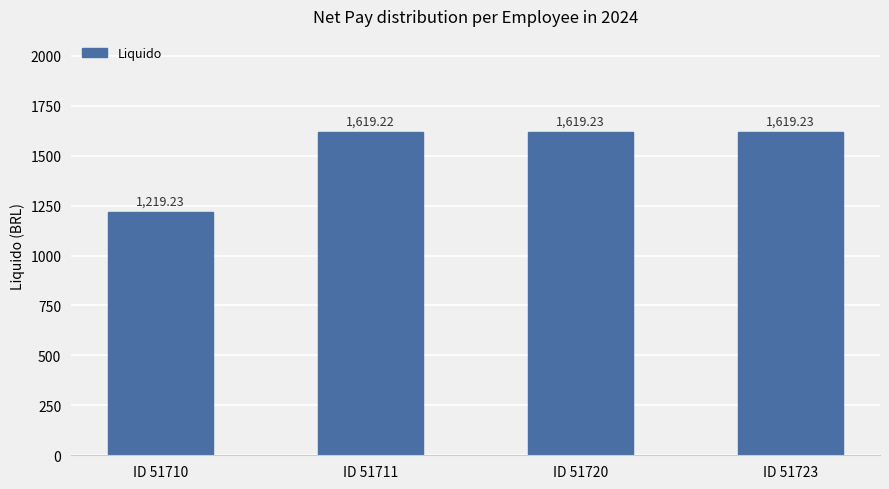

Reading left to right, transcribe all the data shown in this chart.

1219.2	1619.2	1619.2	1619.2